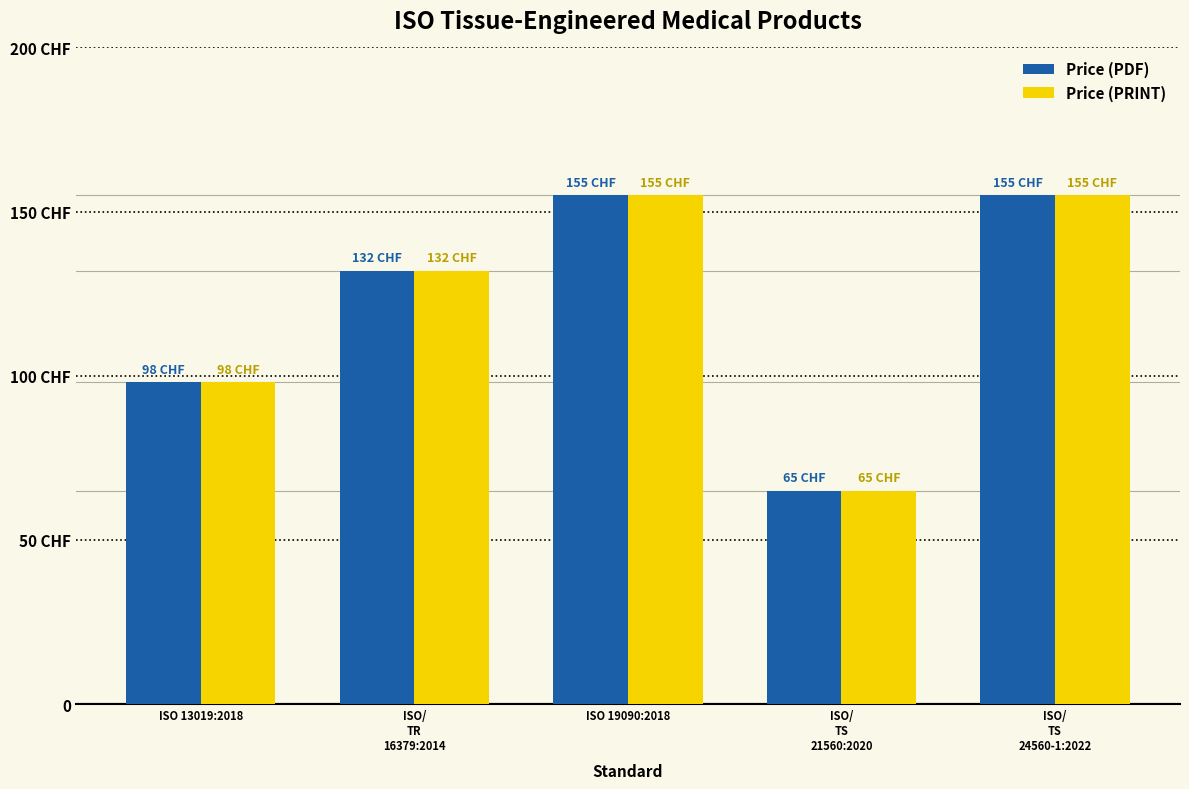

What is the label of the 5th bar from the right?

ISO 13019:2018